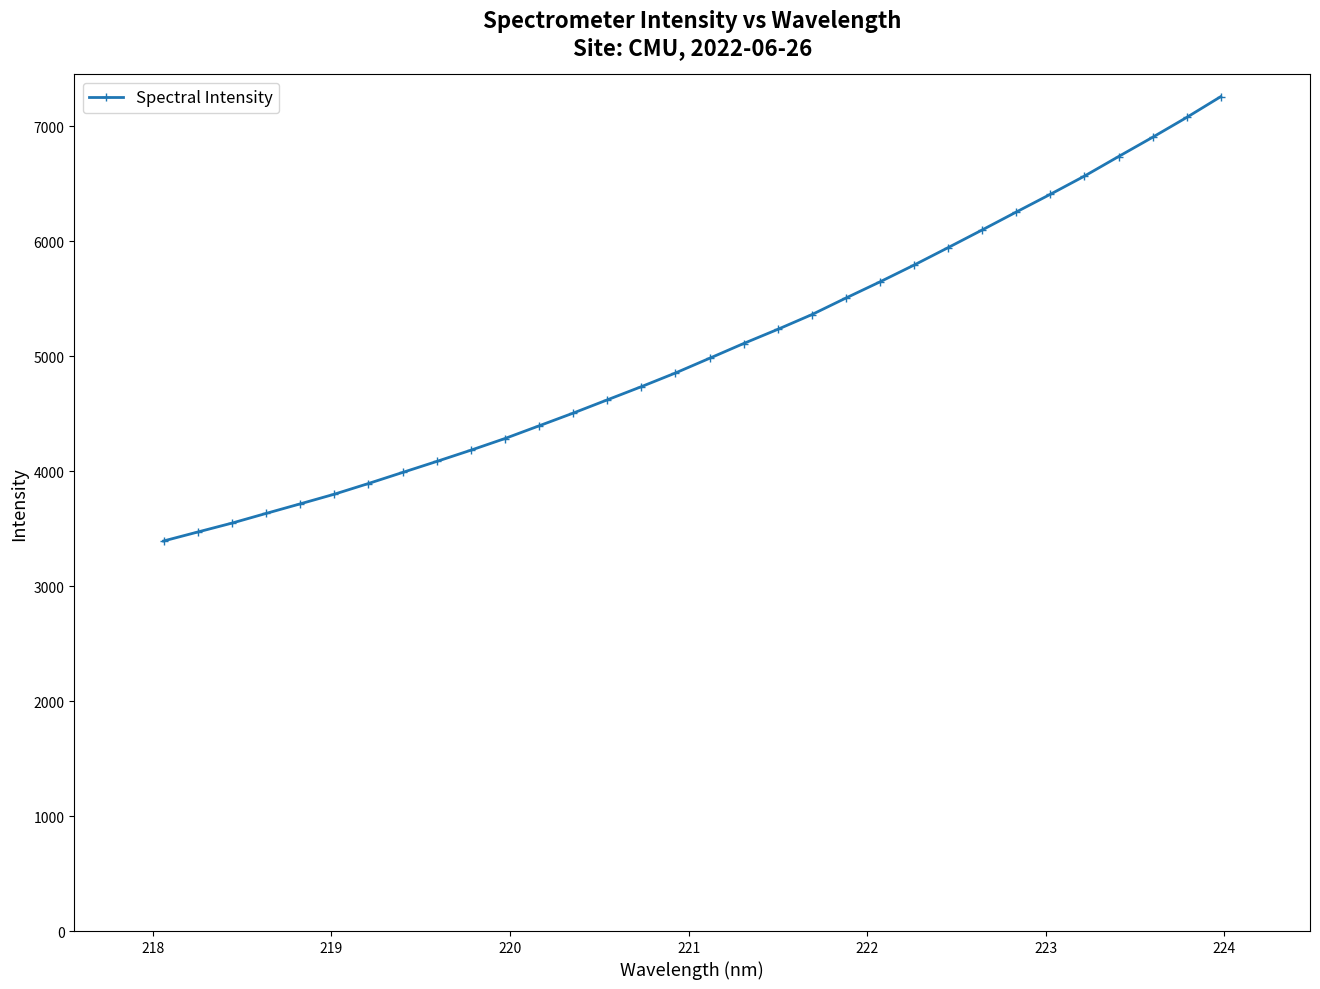

What is the smallest value displayed?

3393.2